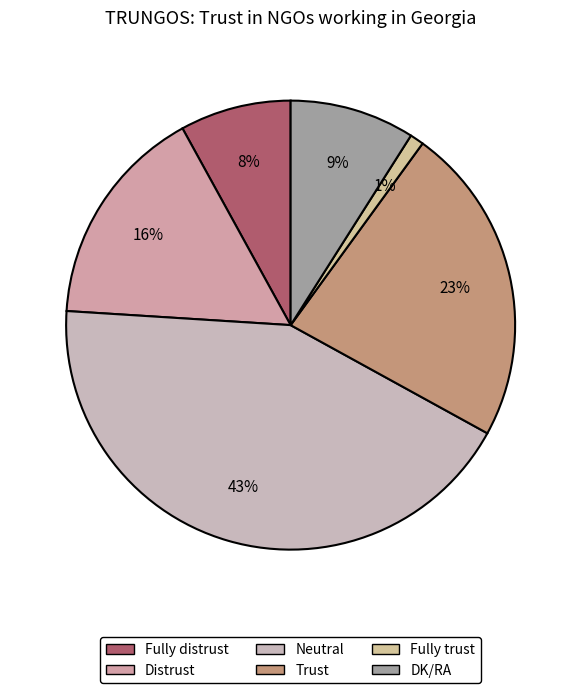

What is the change in value from Trust to DK/RA?

-14